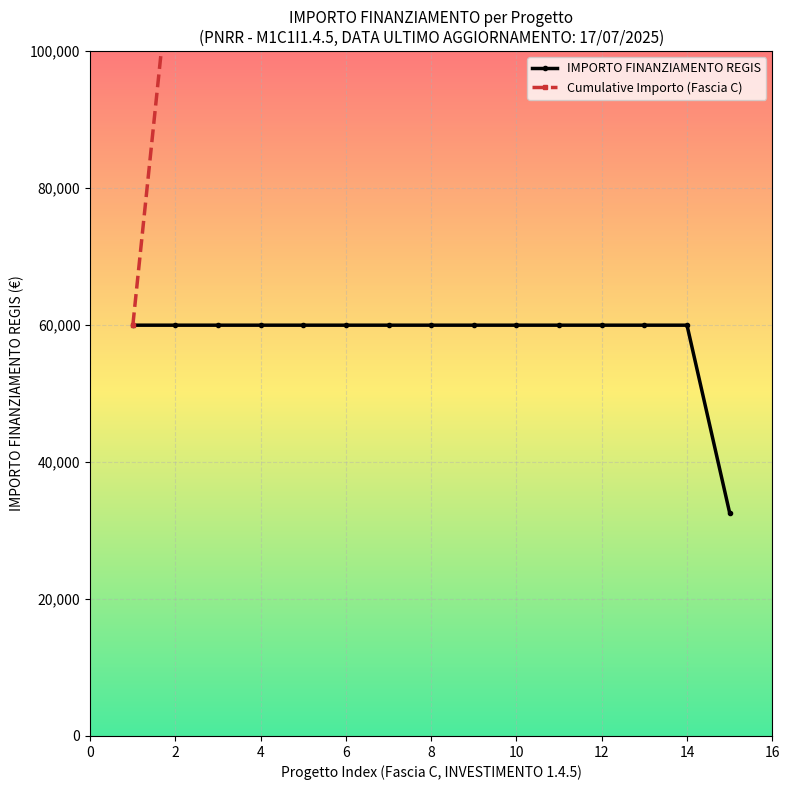

How many data points in Cumulative Importo (Fascia C) are less than 479728?

7